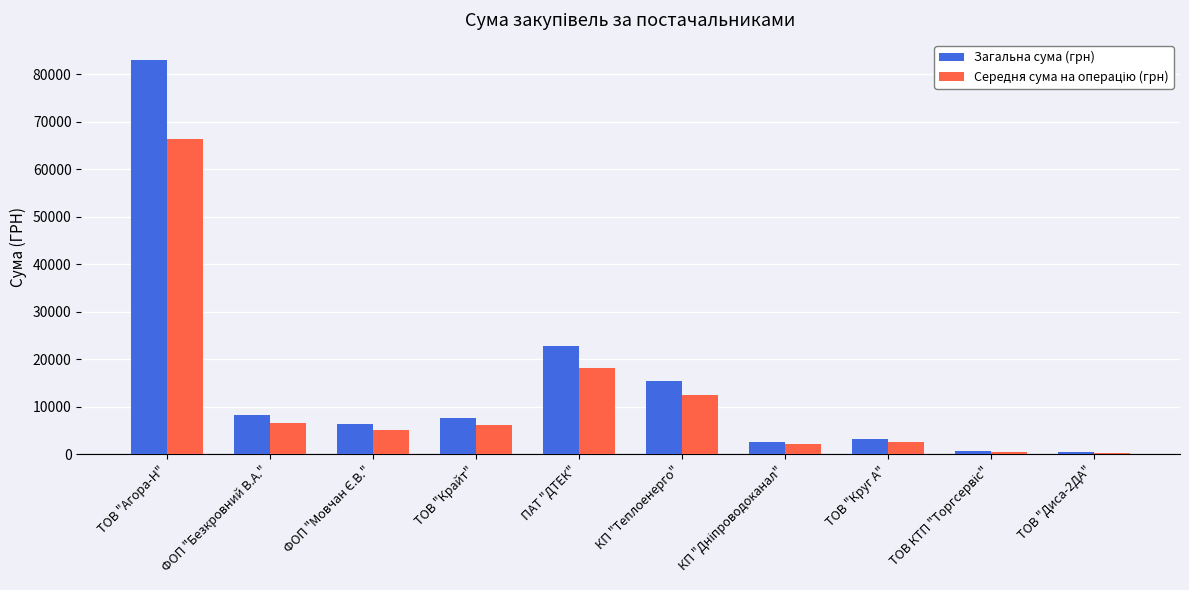

What is the difference between the maximum and second lowest values in the Загальна сума (грн) series?

82409.0